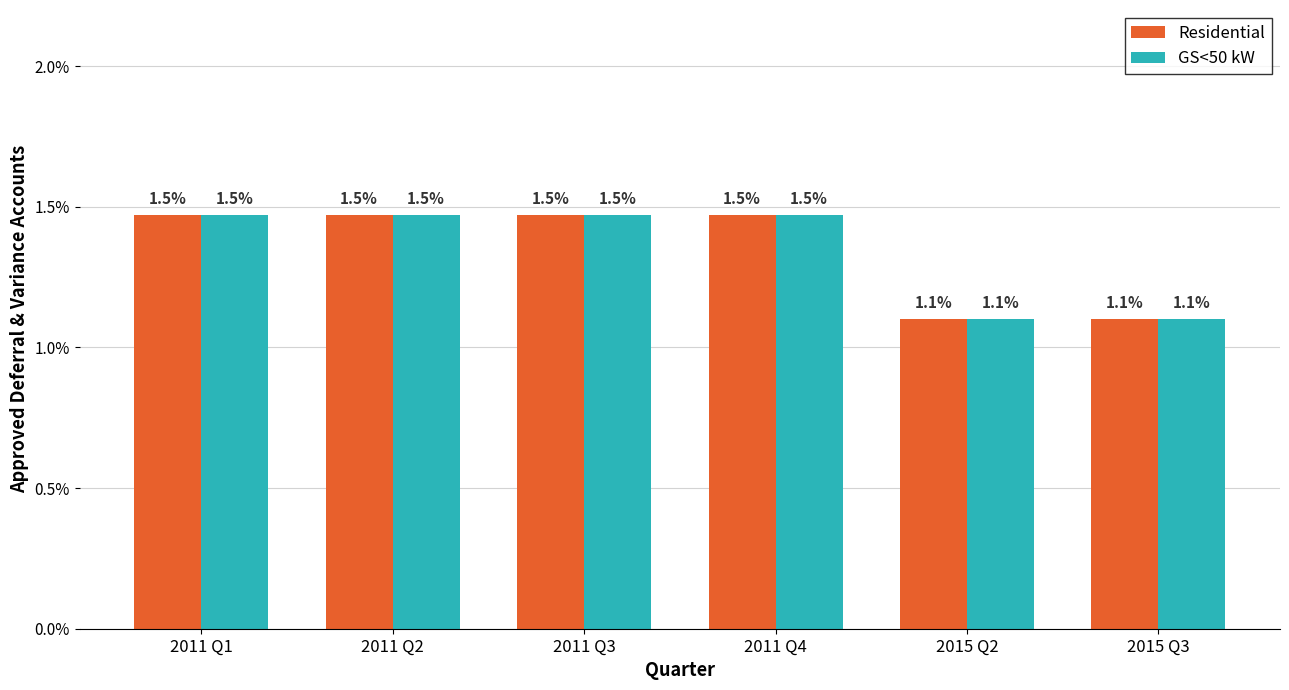

How many GS<50 kW values are between 0 and 1?

6